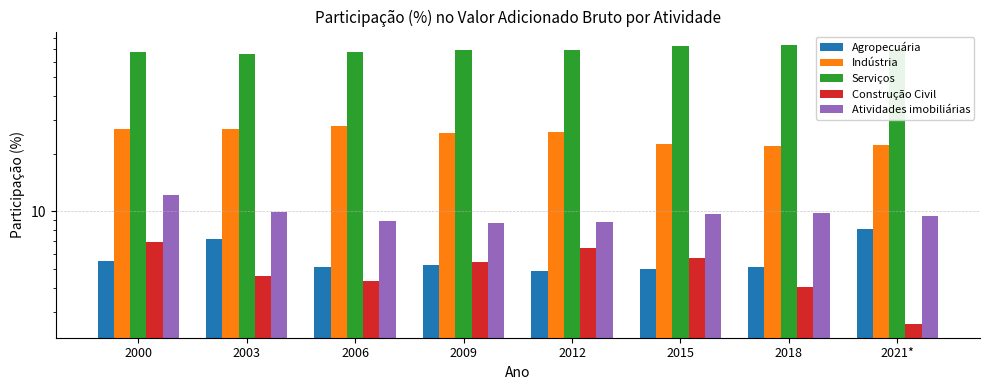

What position from the left is 2009?

4